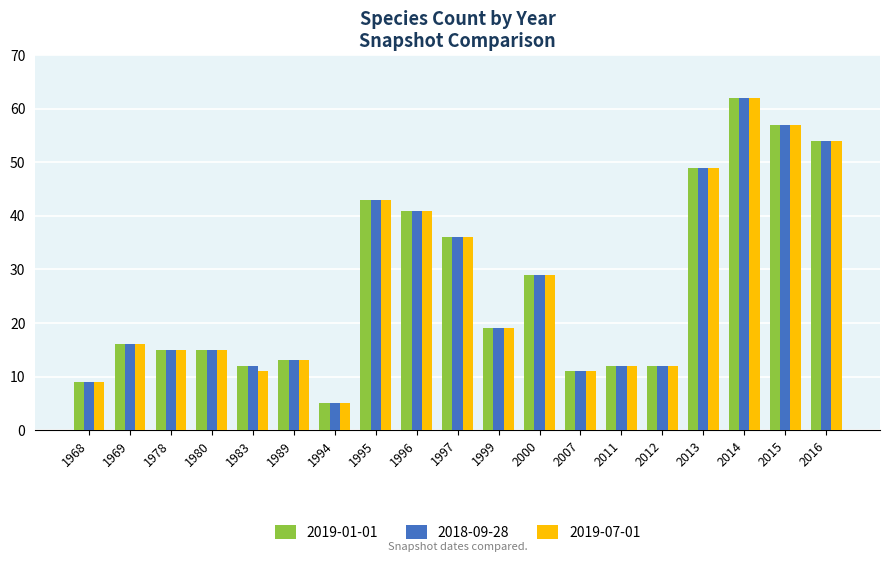

The 2019-07-01 series shows 5 at 1994. True or false?

True